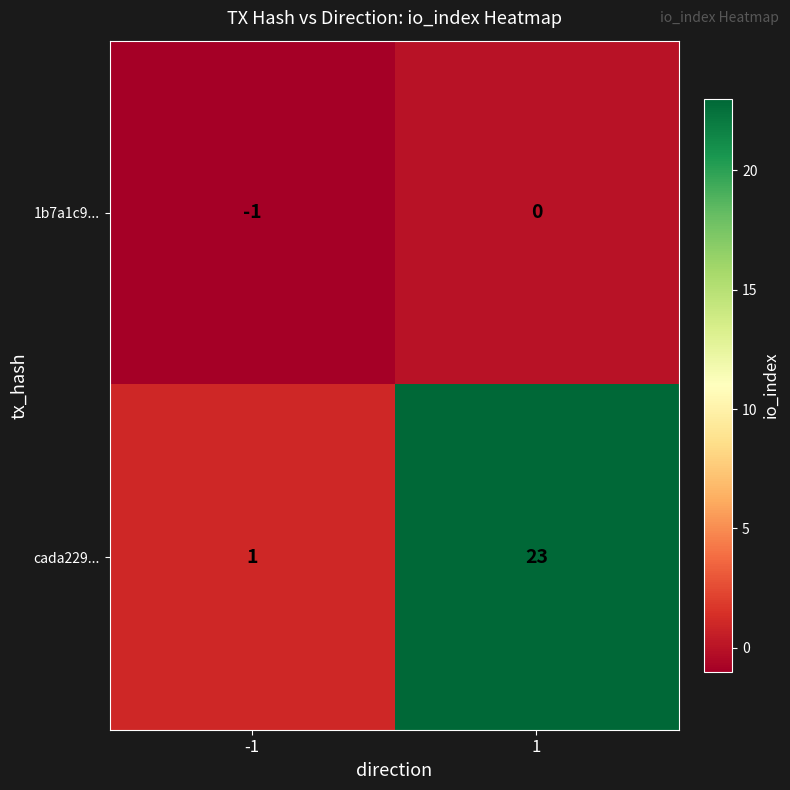

Is the value of cada229... at 1 greater than the value of 1b7a1c9... at 1?

Yes